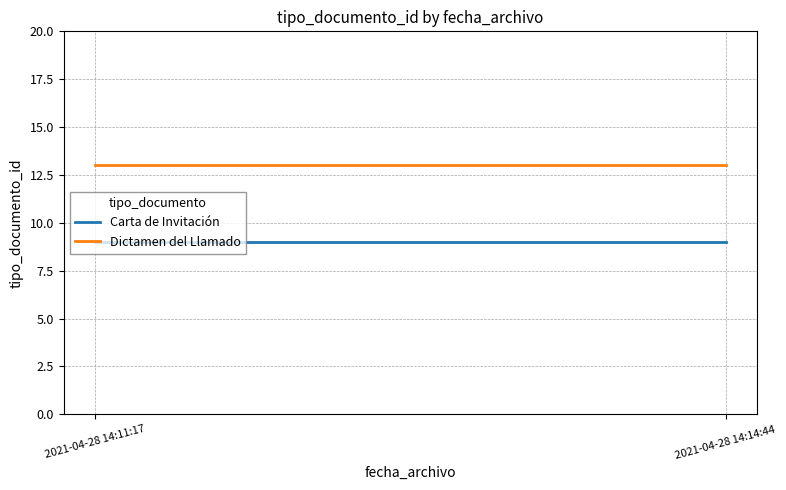

What is the minimum value for Carta de Invitación?

9